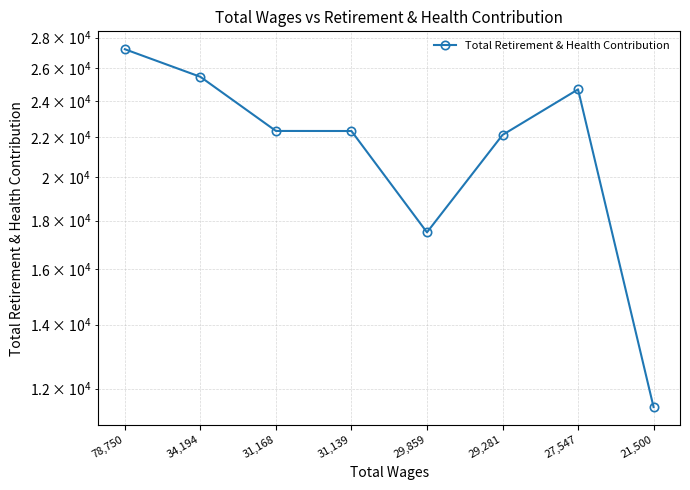

At which category does the chart reach its peak across all series?

78,750